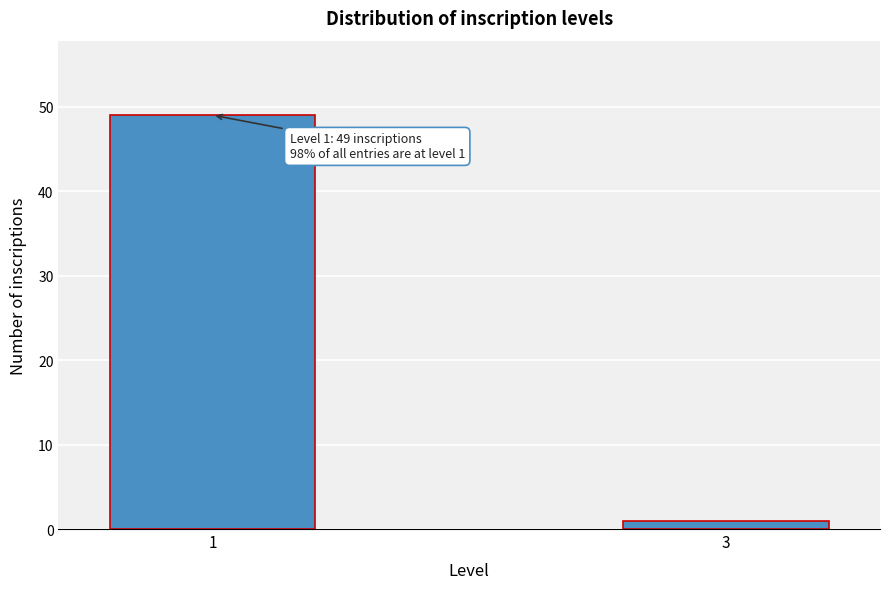

Reading right to left, what are all the values shown in this chart?

1	49